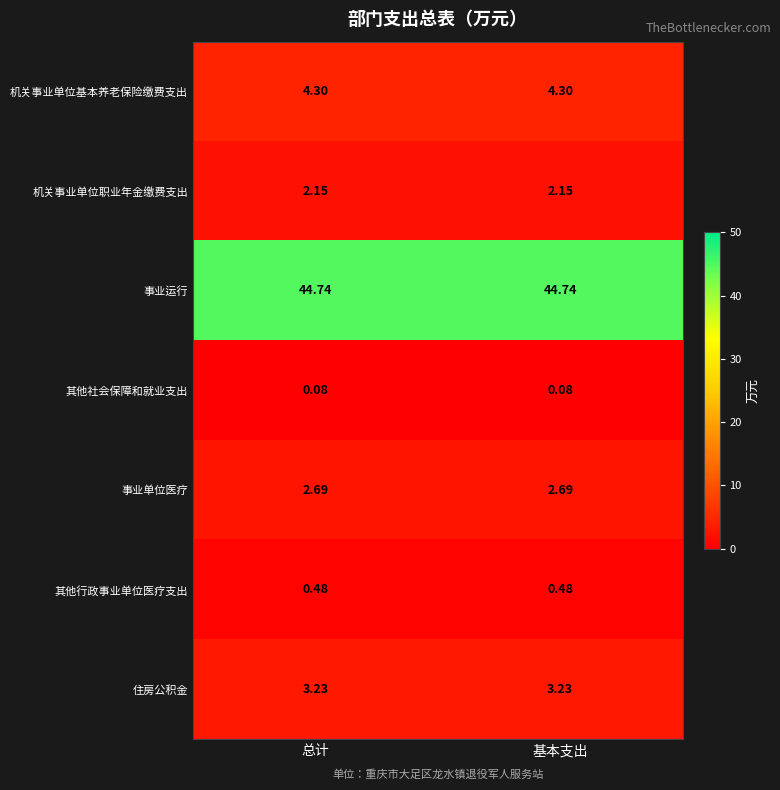

Is the value of 住房公积金 at 基本支出 greater than the value of 事业单位医疗 at 基本支出?

Yes